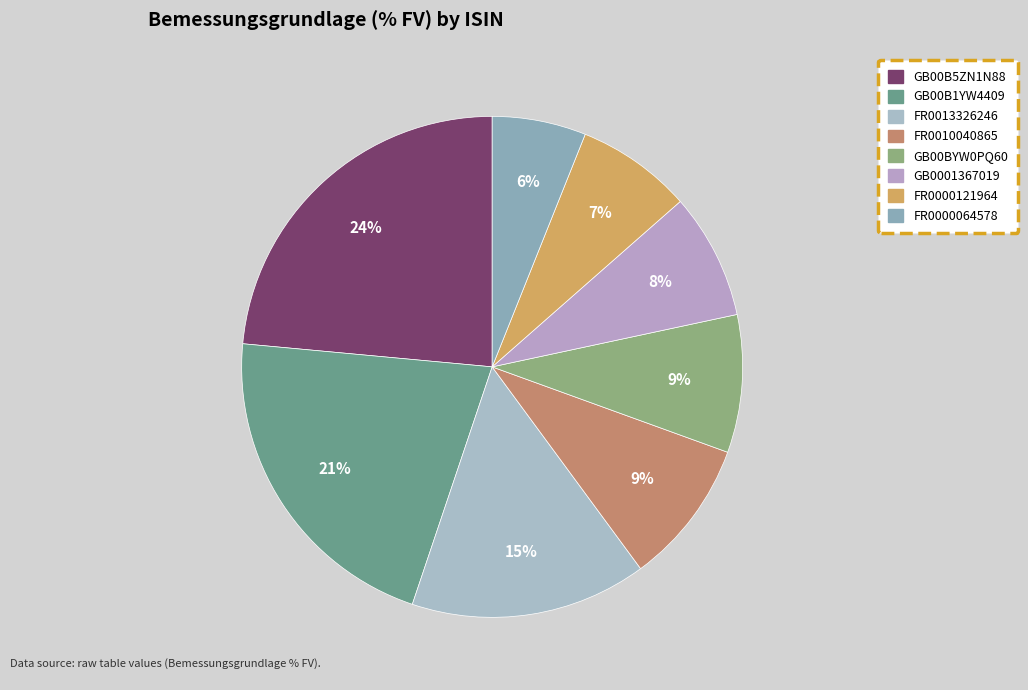

What is the smallest slice in the pie chart?

FR0000064578